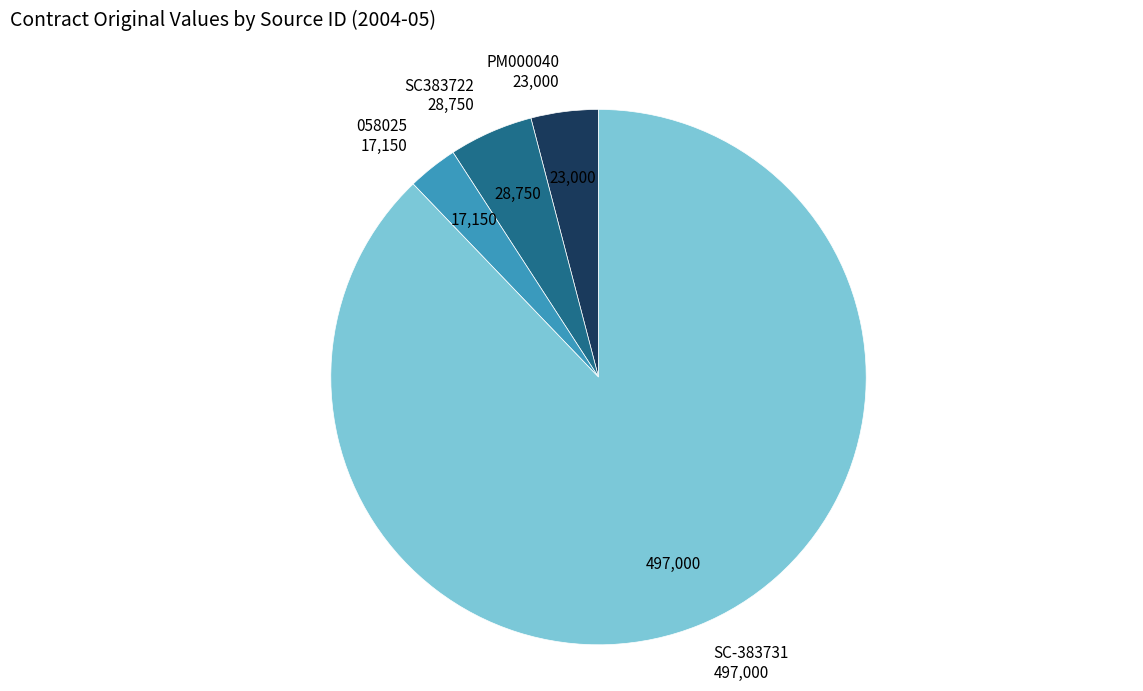

How many slices are in this pie chart?

4